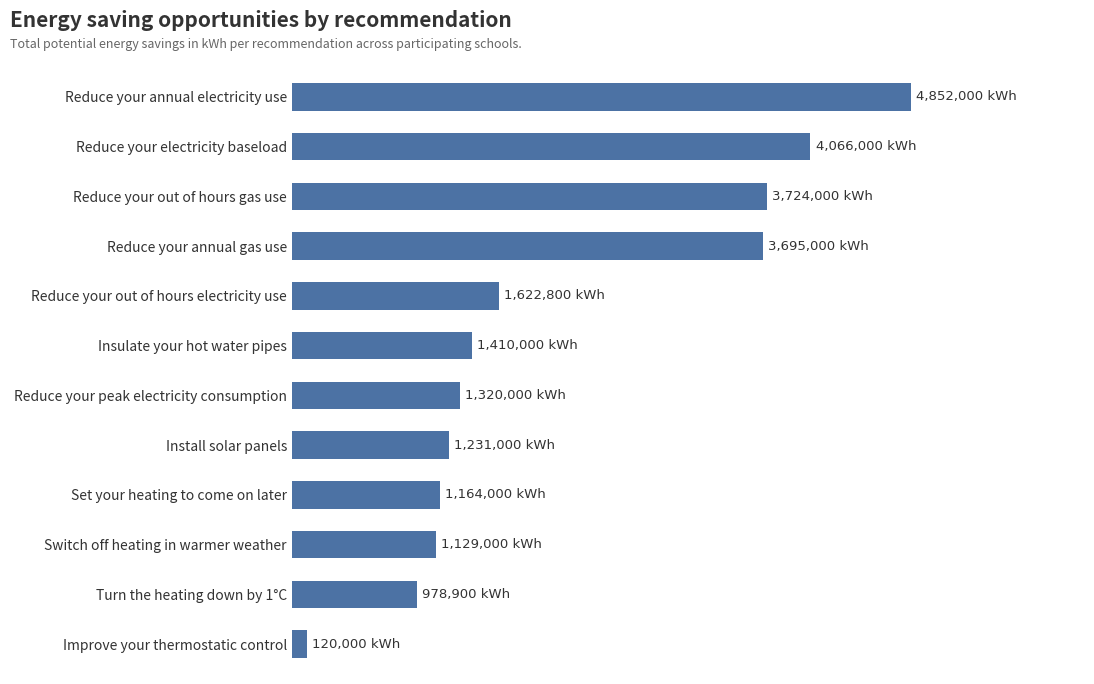

Are the bars horizontal?

Yes